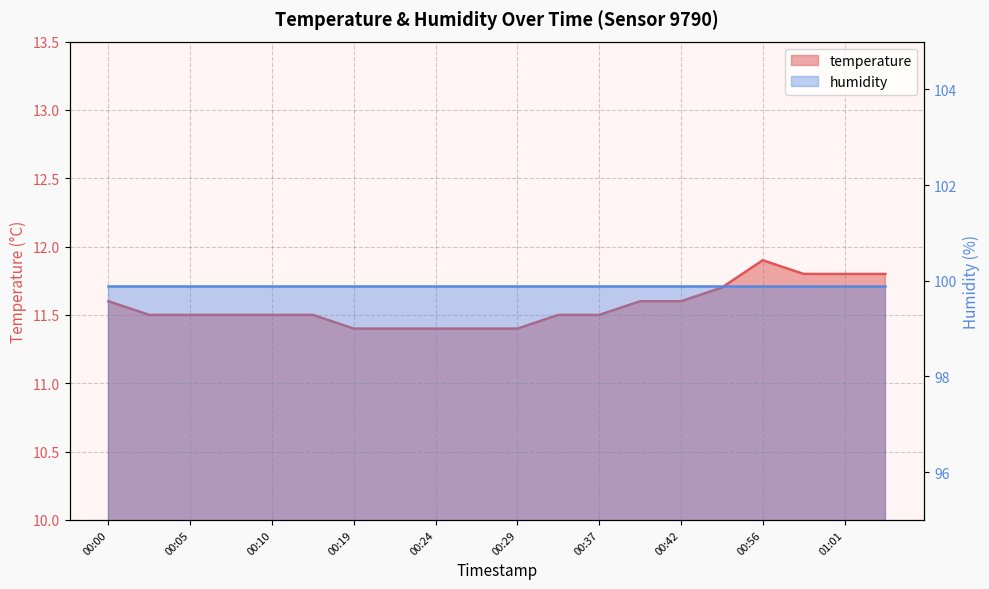

Is it true that the value at 00:56 is 18.8?

False